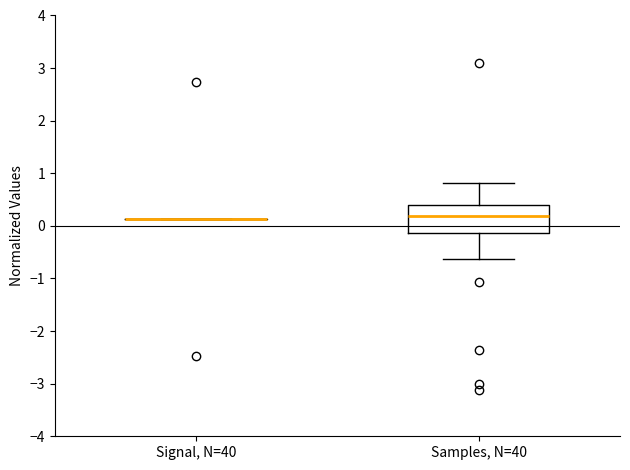

Reading left to right, read every box against the y-axis: the position of its median line, the range the box covers, and the ends of its whiskers. The values are not printed on the chart, so give them approximately, as read against the axis.

Signal, N=40: box collapsed to a line at 0.1, whiskers 0.1 to 0.1
Samples, N=40: median 0.2, box -0.1 to 0.4, whiskers -0.6 to 0.8